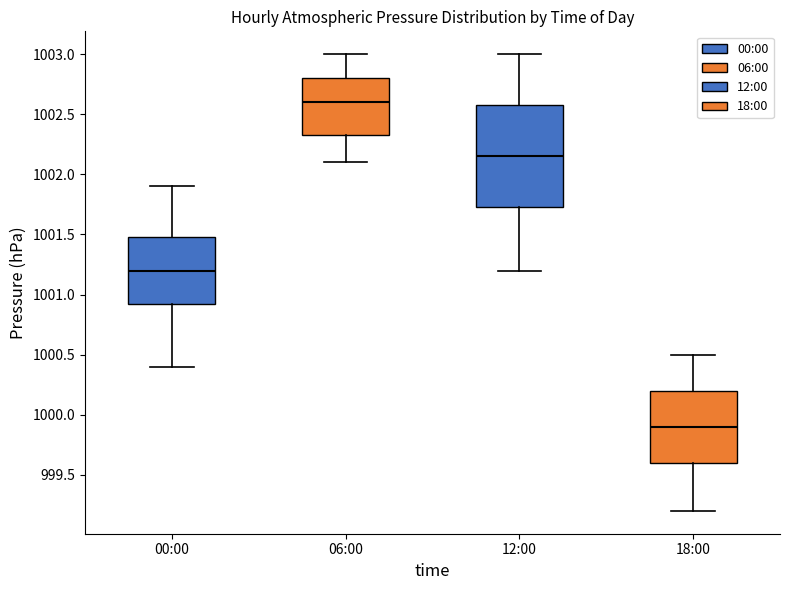

Reading left to right, transcribe this box plot: for each box, give where its median line is, the range the box spans, and where its two whiskers end, as read against the y-axis. The values are not printed on the chart, so give them approximately, as read against the axis.

00:00: median 1001.20, box 1000.95 to 1001.50, whiskers 1000.40 to 1001.90
06:00: median 1002.60, box 1002.35 to 1002.80, whiskers 1002.10 to 1003.00
12:00: median 1002.15, box 1001.75 to 1002.60, whiskers 1001.20 to 1003.00
18:00: median 999.90, box 999.60 to 1000.20, whiskers 999.20 to 1000.50